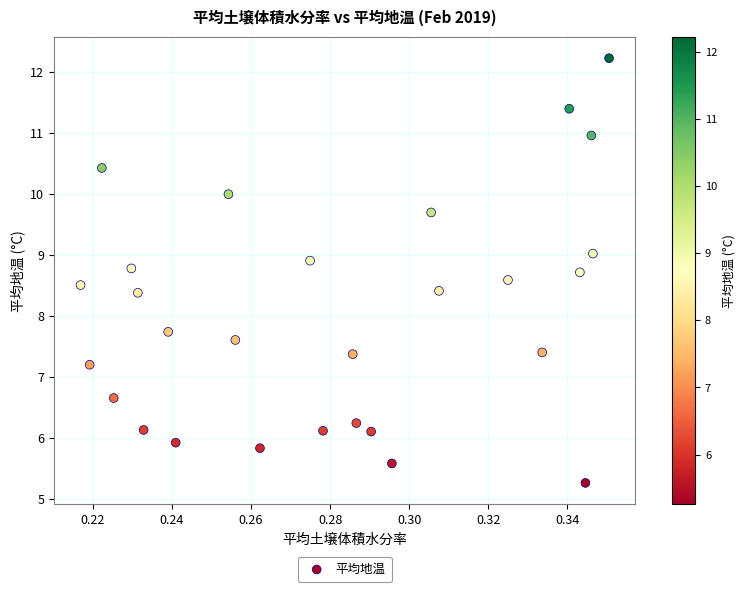

What is the range of Y values (max minus min)?

7.0